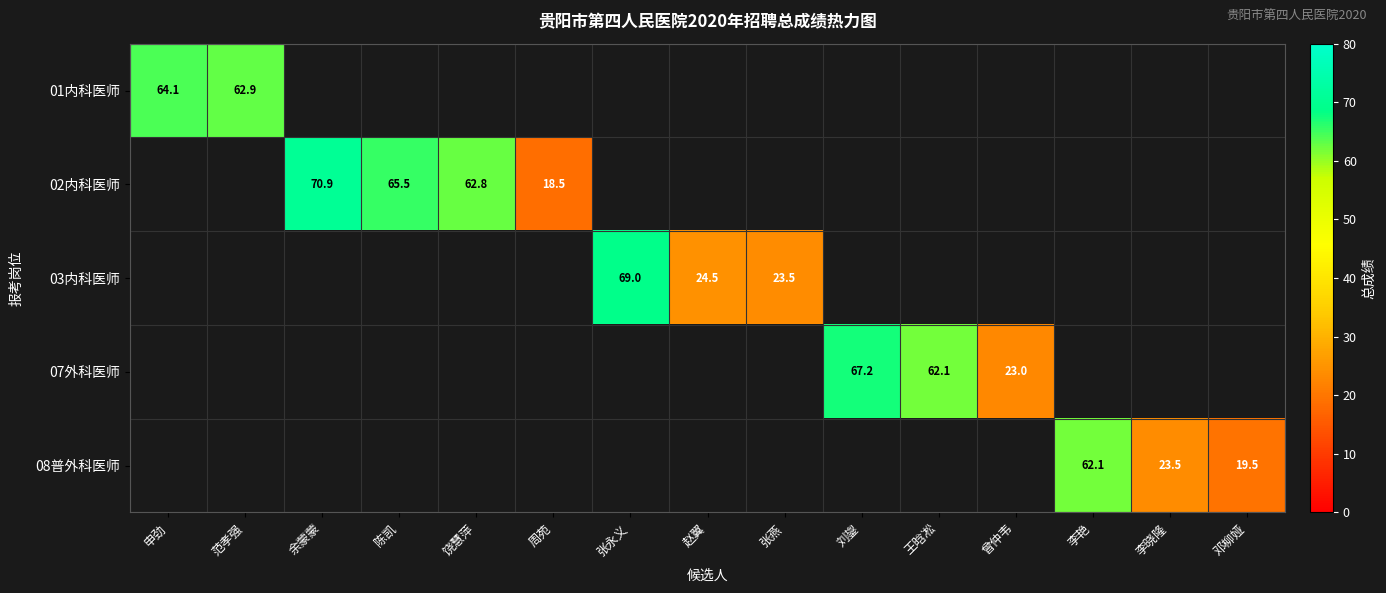

True or false: 03内科医师 has a value of 30.9 at 张燕.

False